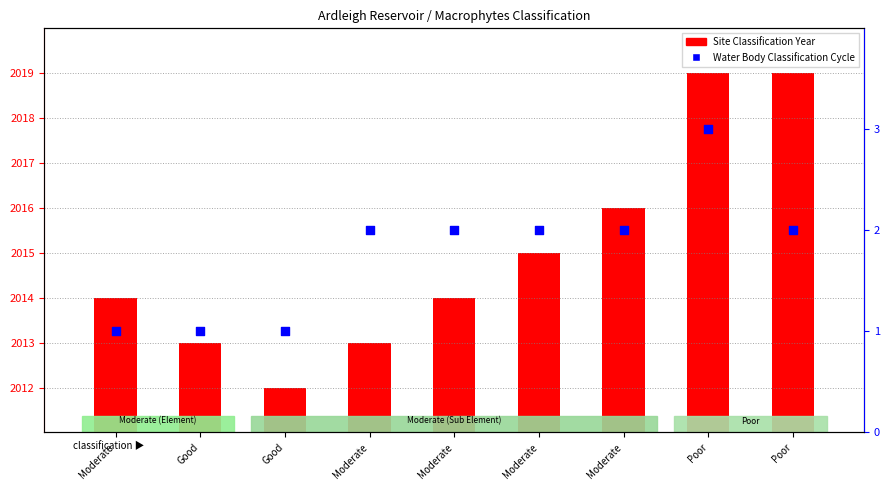

What is the change in value from Moderate to Poor?

+1